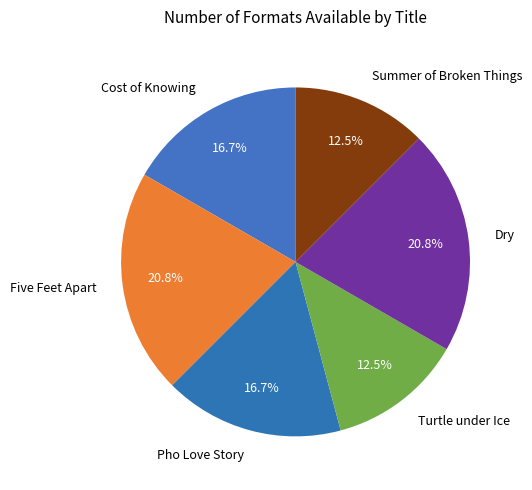

Does Summer of Broken Things represent more than half of the total?

No